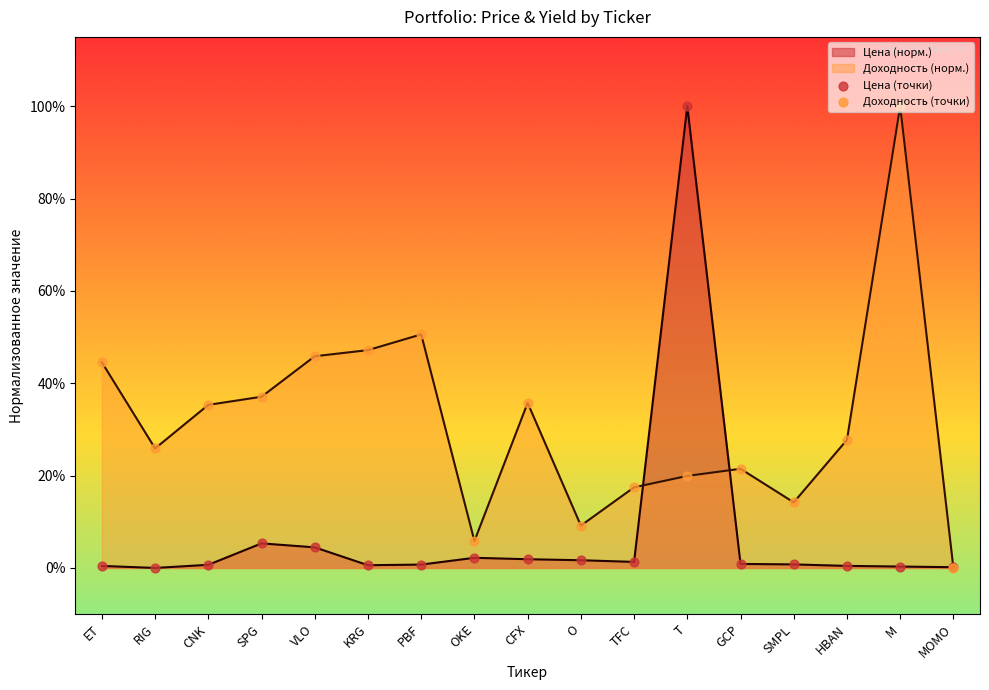

Which series has the largest total across all categories?

Доходность (норм.)